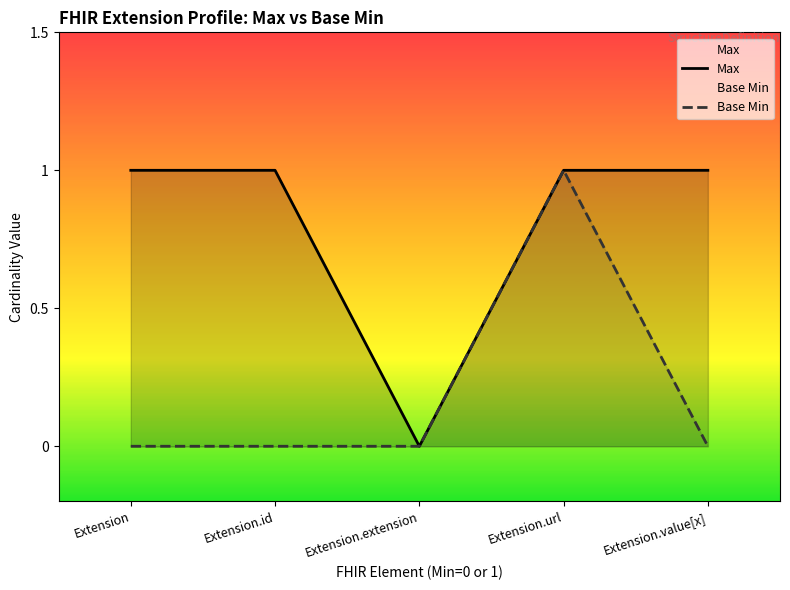

Does the chart have visible grid lines?

No